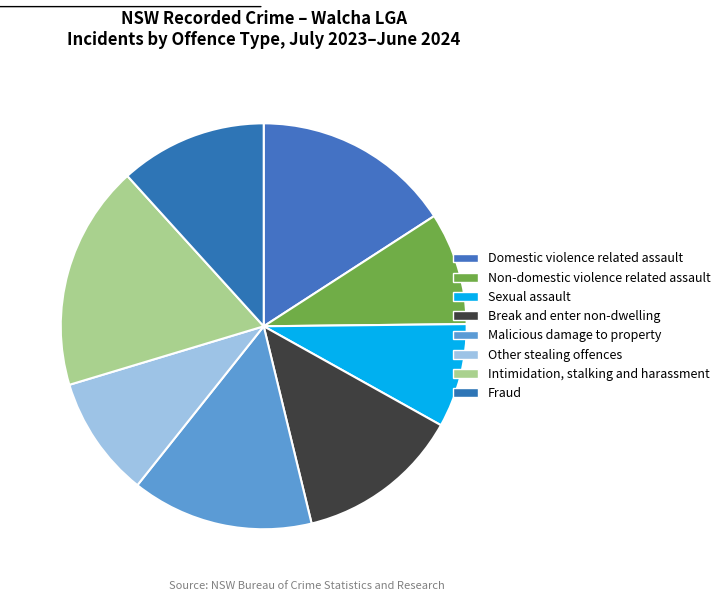

Is it true that Non-domestic violence related assault is 9% of the pie?

True